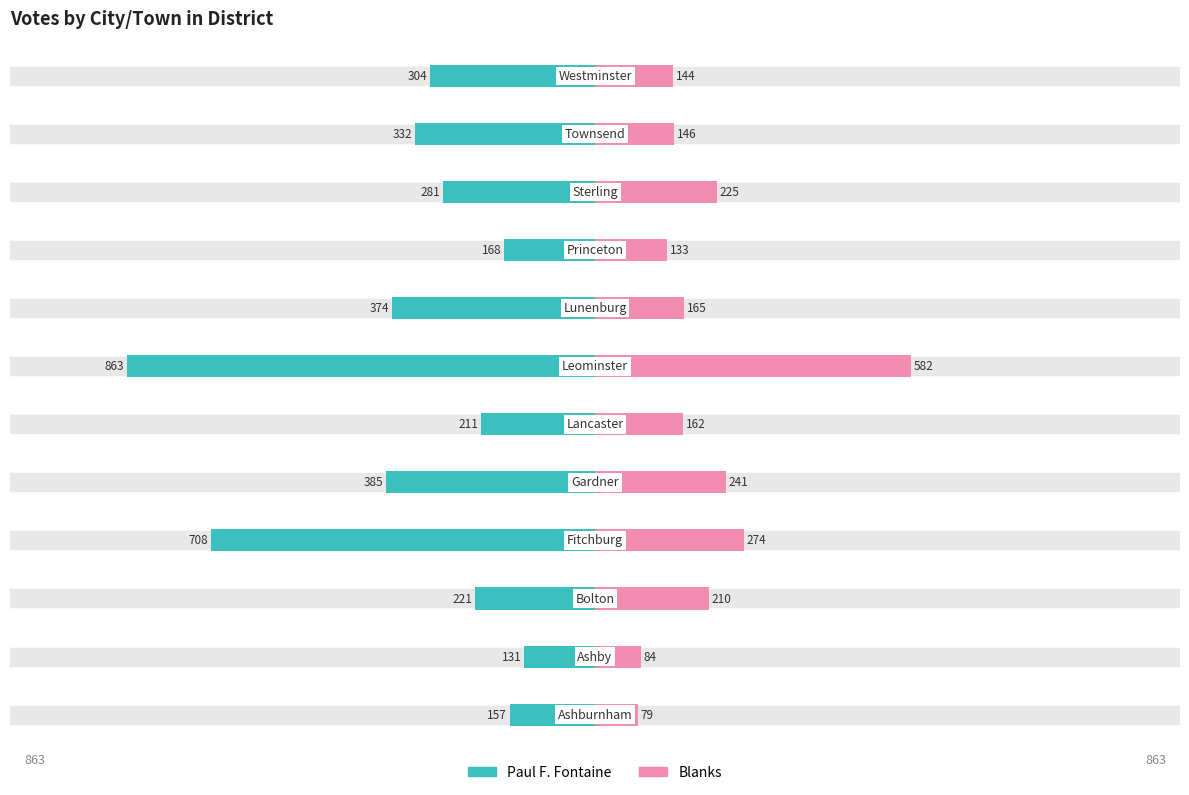

List the labels in order of Paul F. Fontaine value, largest first.

1, 0, 8, 5, 2, 9, 11, 10, 7, 4, 3, 6